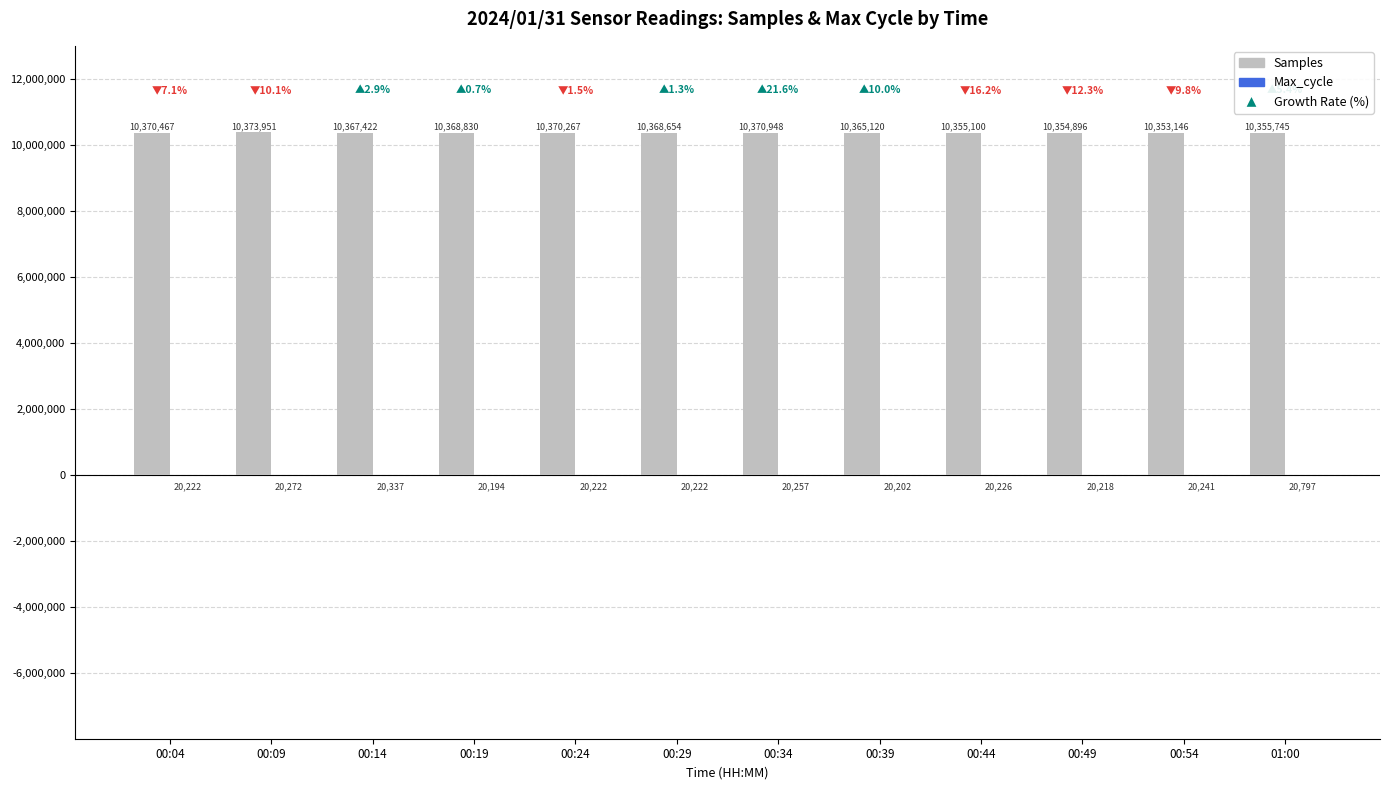

Are the bars horizontal?

No